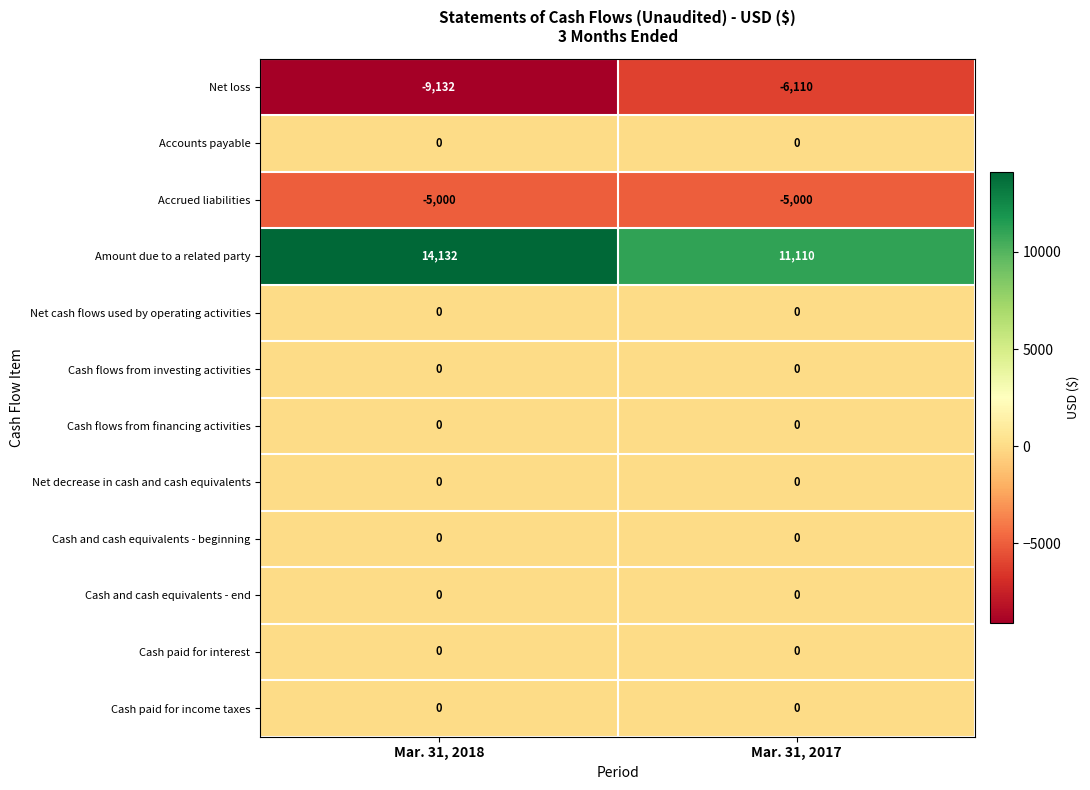

What is the minimum value shown in the chart?

-9132